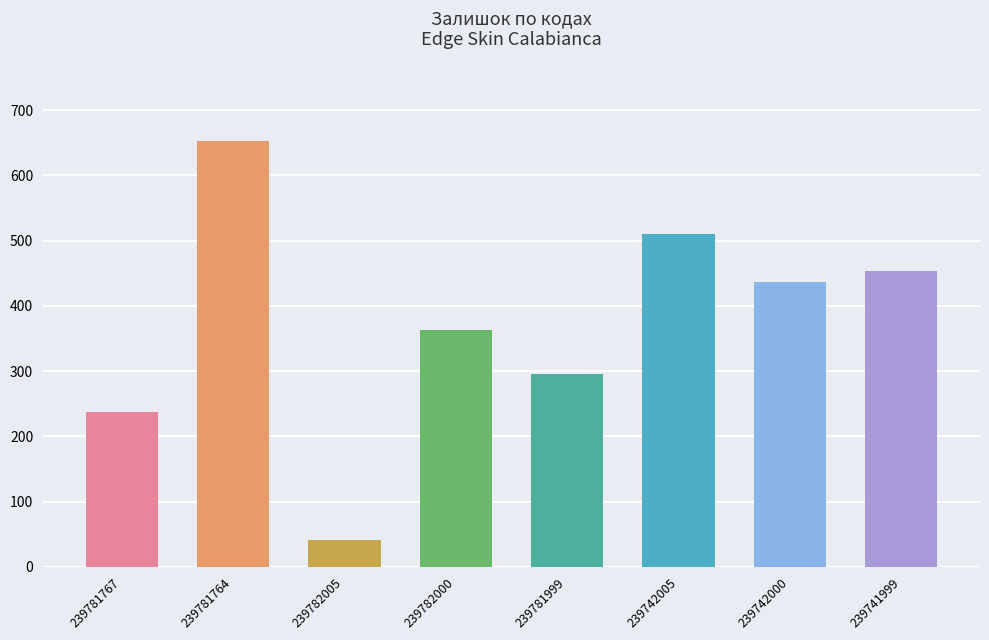

At which category does the chart reach its minimum across all series?

239782005